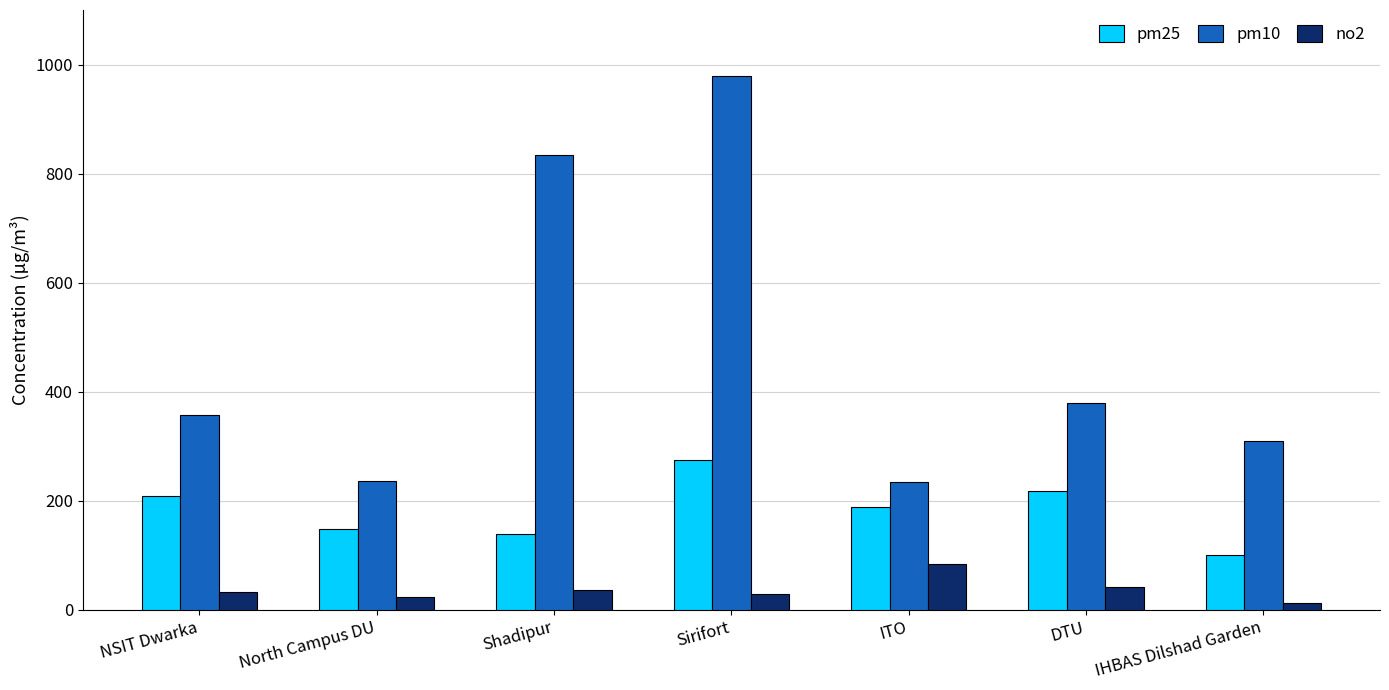

What is the difference between the pm25 values at Shadipur and ITO?

48.8